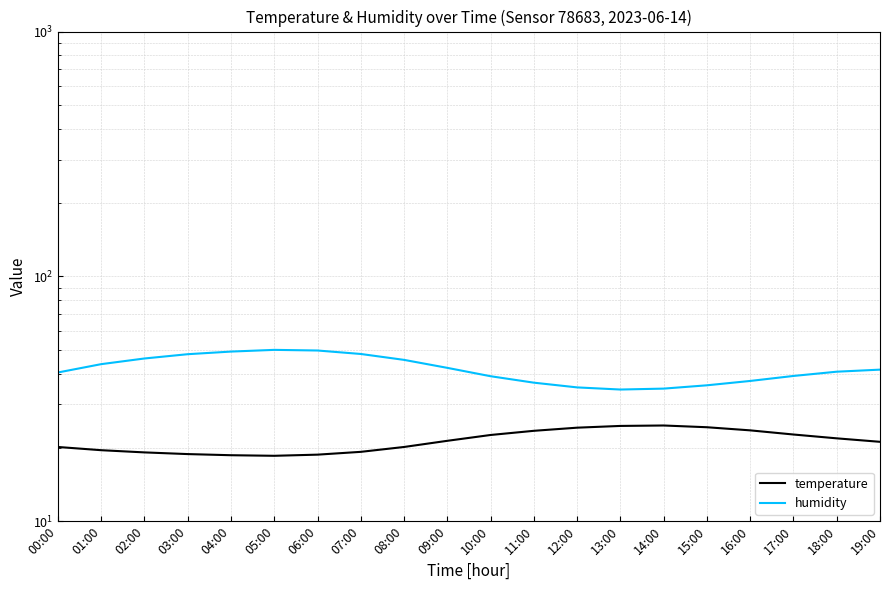

Does the chart have visible grid lines?

Yes